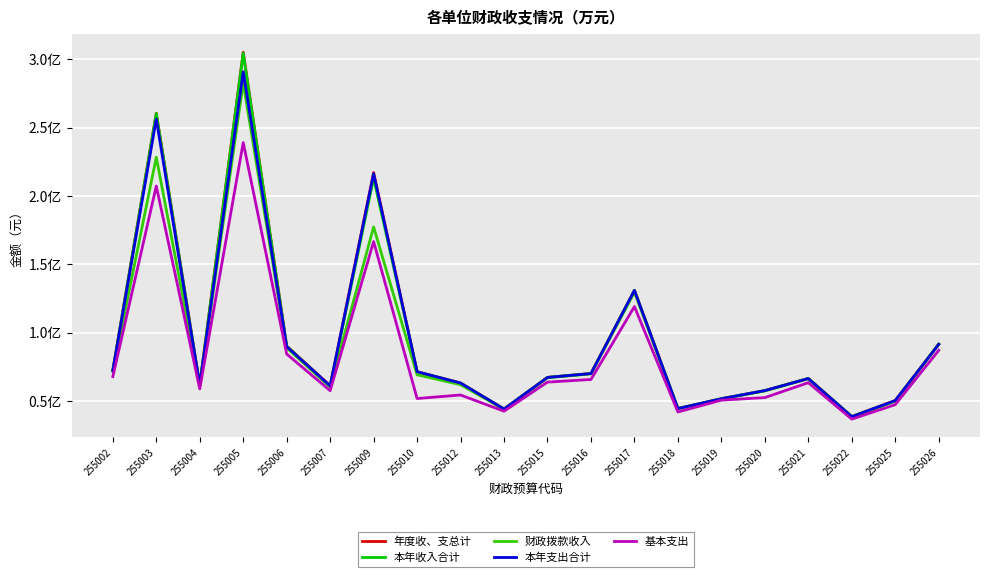

What are all the series names shown in the legend?

年度收、支总计, 本年收入合计, 财政拨款收入, 本年支出合计, 基本支出